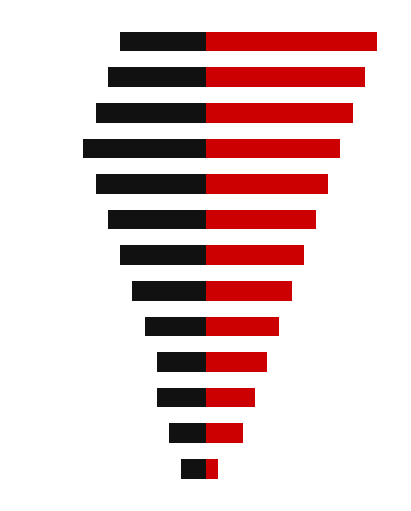

Does the chart contain stacked bars?

No